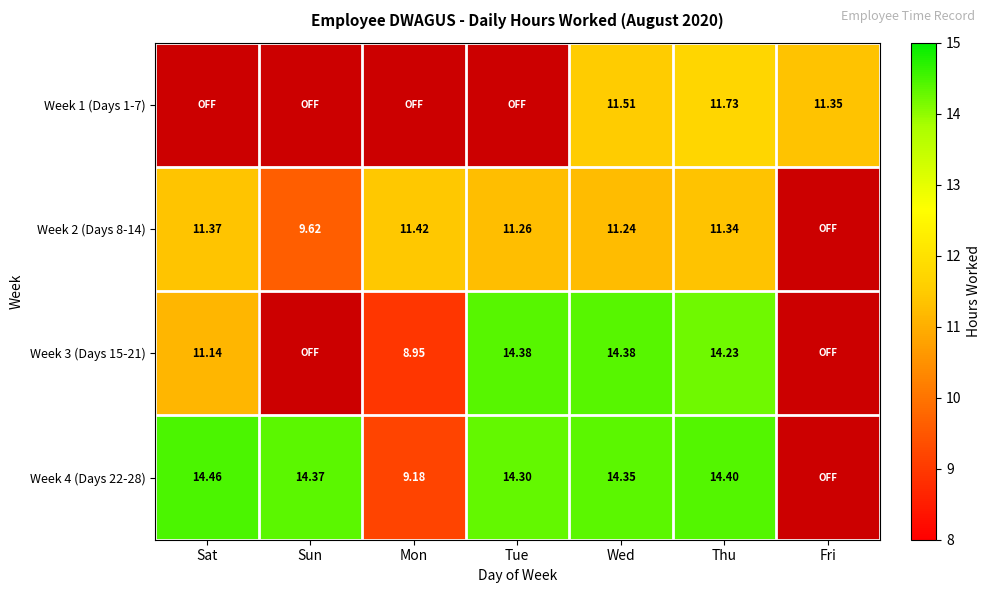

How many categories are shown in the chart?

7